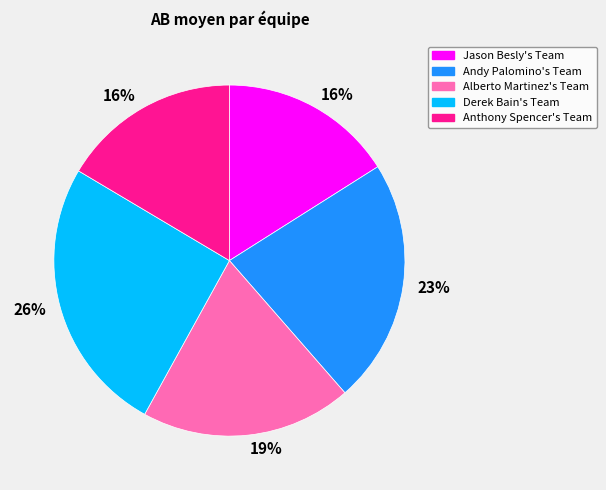

To the nearest percent, what is the average slice percentage?

20%